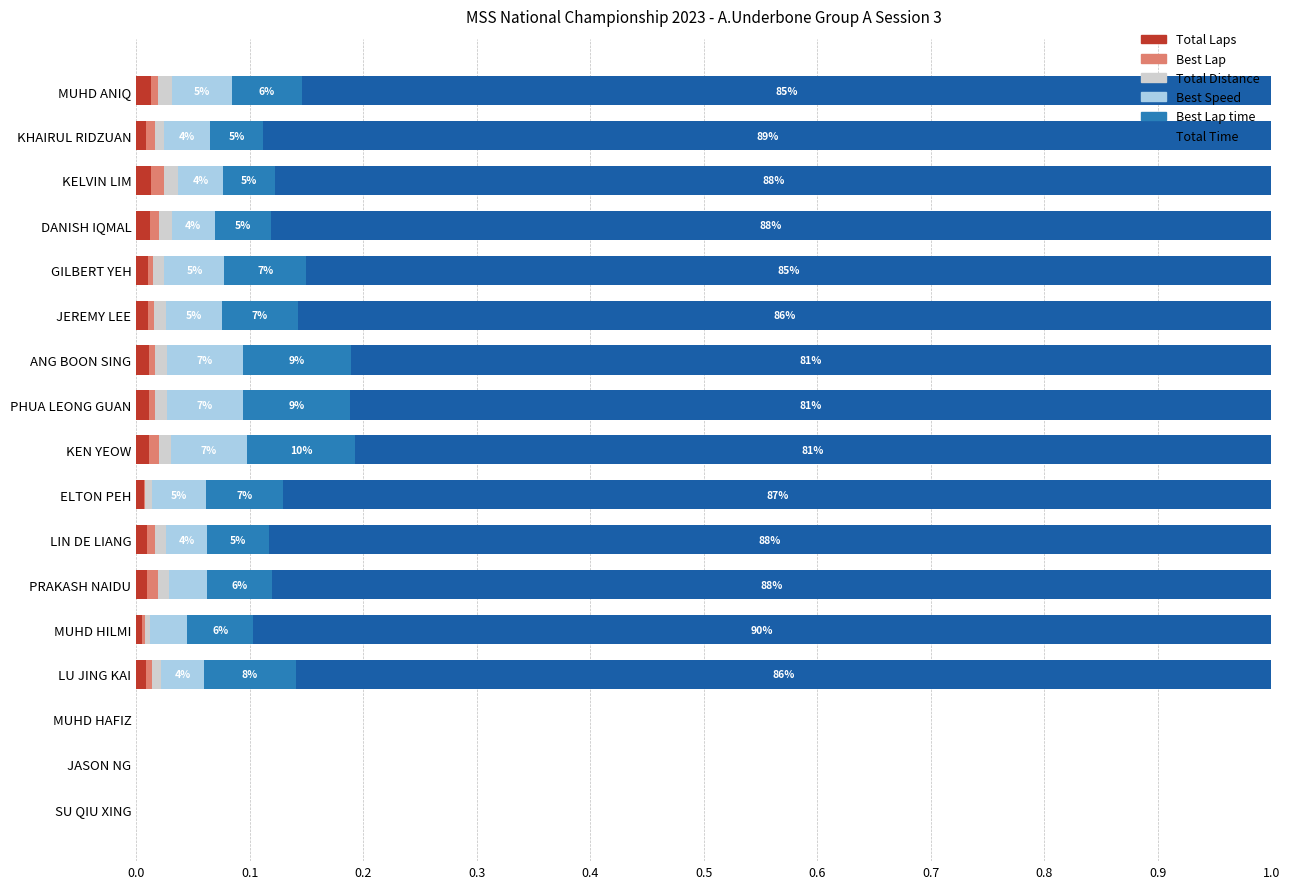

The value of Total Laps at SU QIU XING is 0.0. True or false?

True